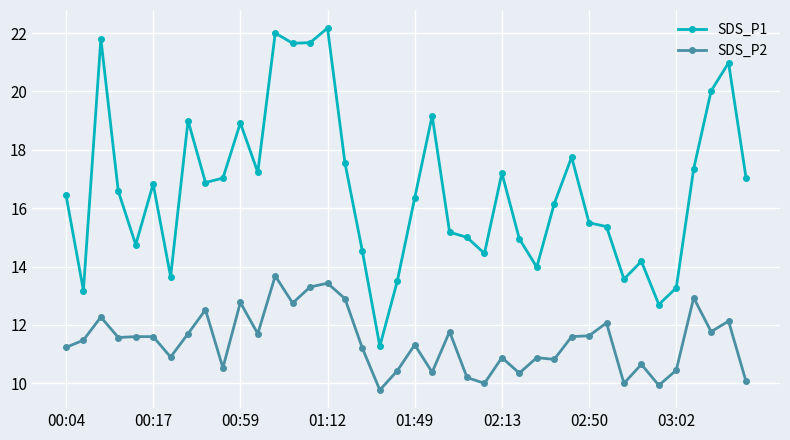

Which series has the largest range (max minus min)?

SDS_P1